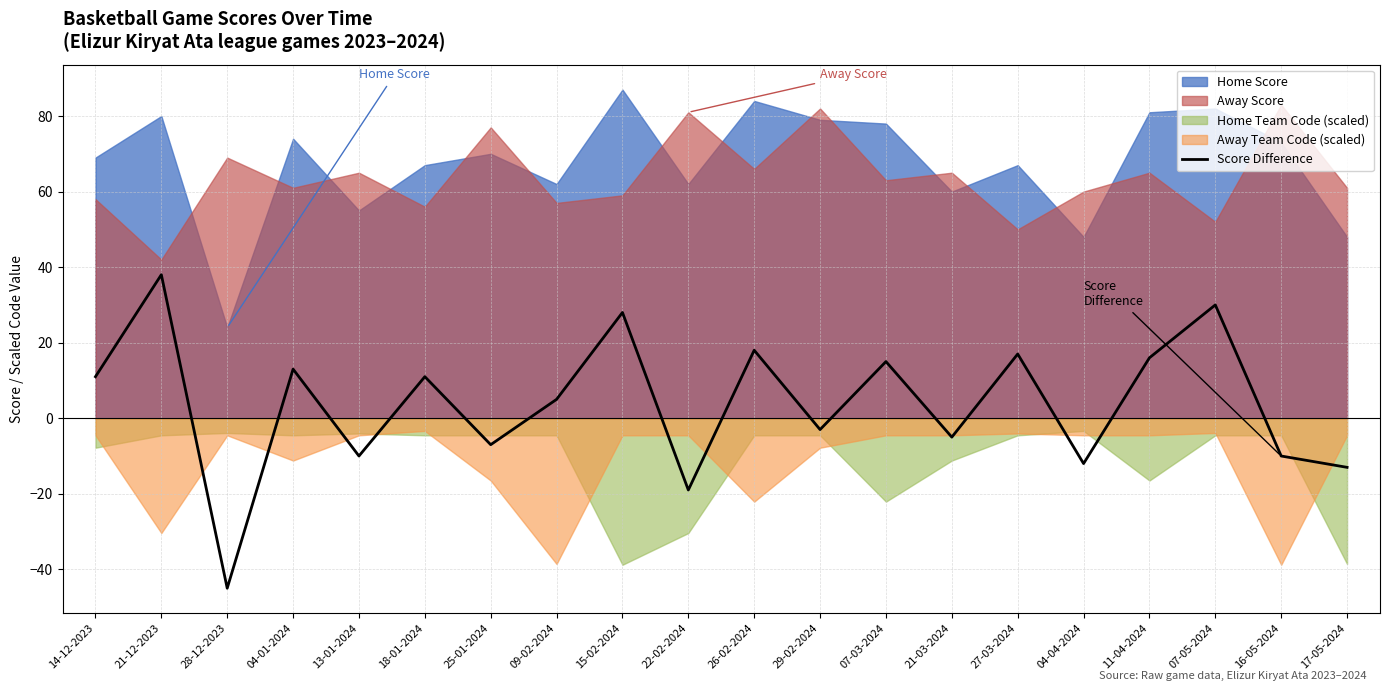

True or false: Score Difference has a value of 3 at 14-12-2023.

False